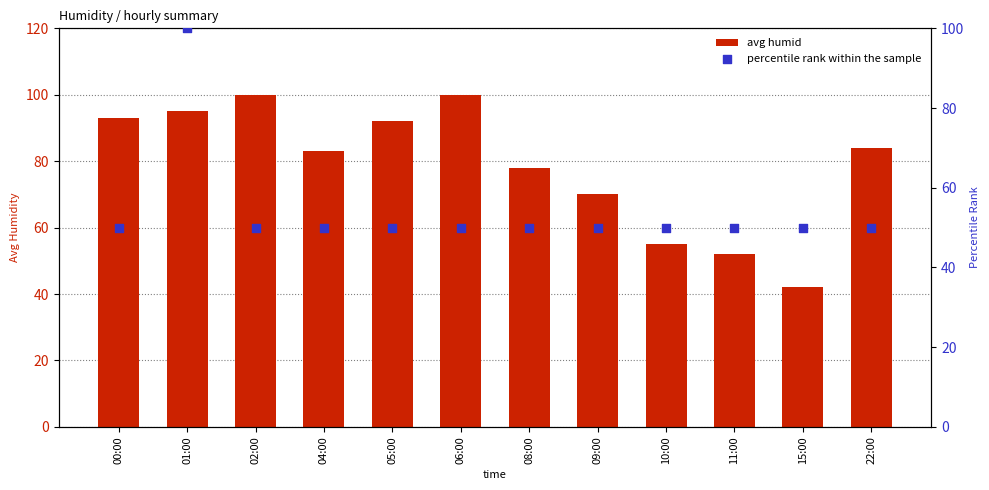

At how many categories does at least one series exceed 54?

10